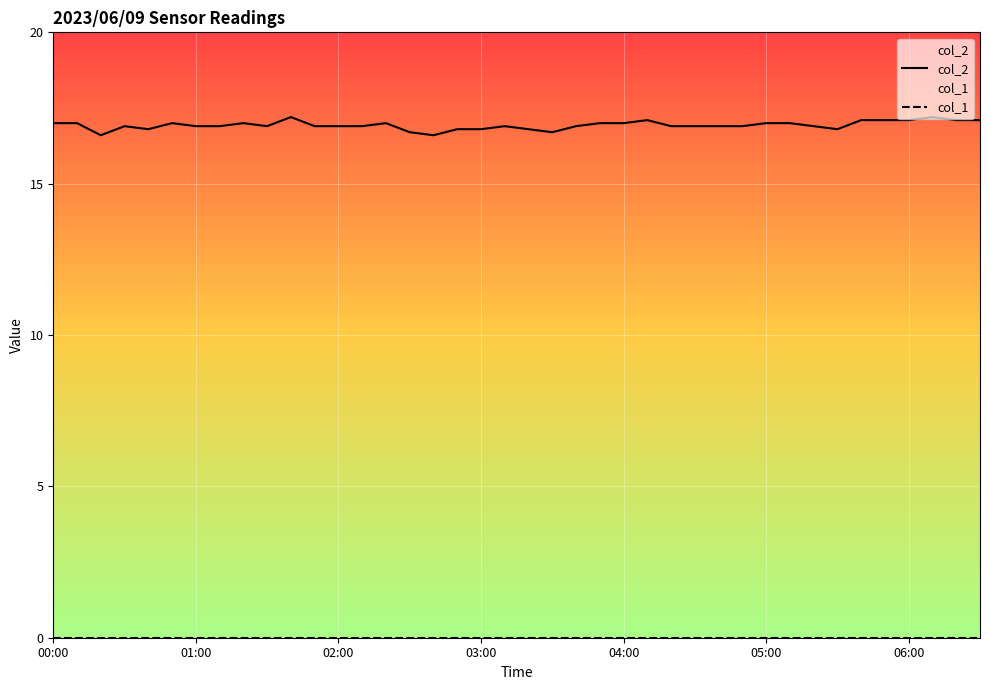

What are all the series names shown in the legend?

col_2, col_1